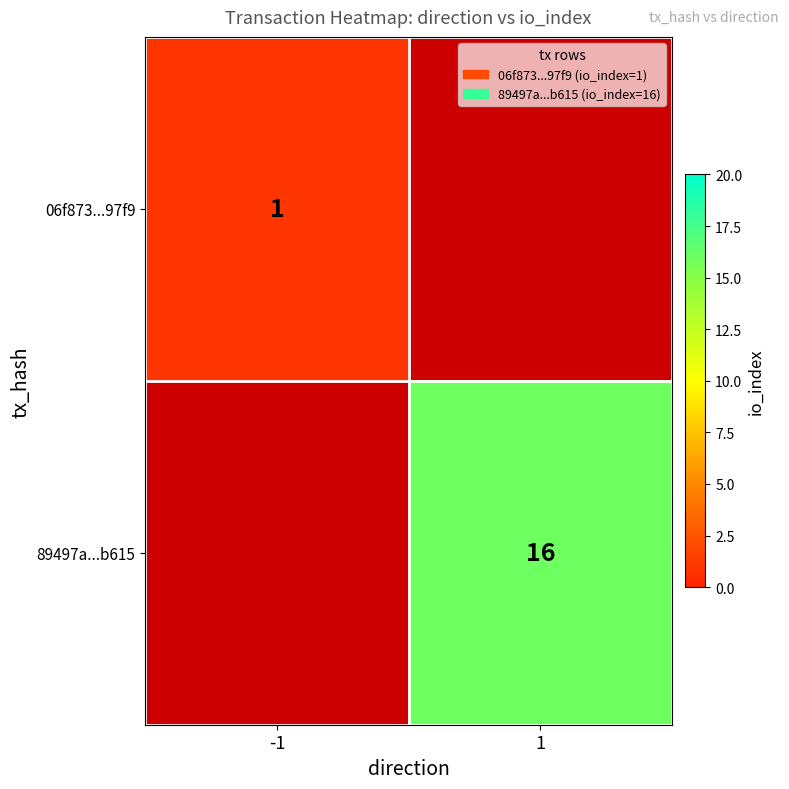

The value of 89497a...b615 at 1 is 11. True or false?

False